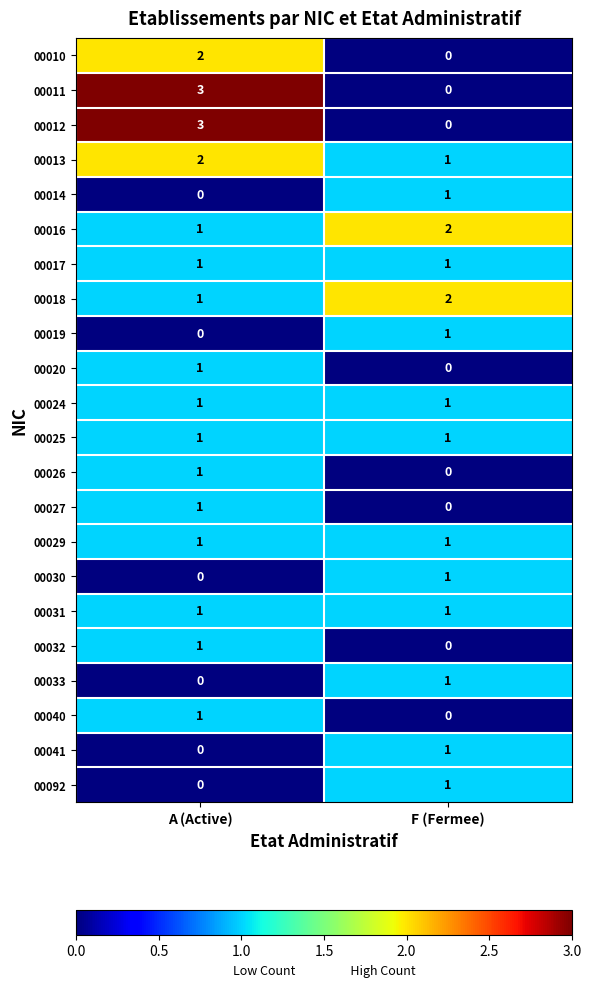

Rank the categories by 00026 value from highest to lowest.

A (Active), F (Fermee)